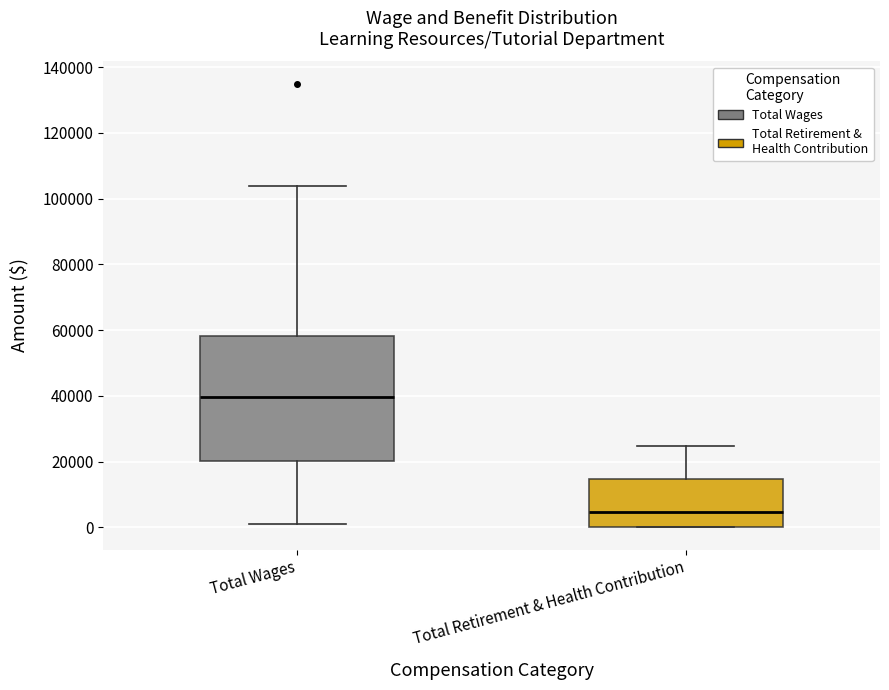

Which box's median line is the lowest?

Total Retirement & Health Contribution